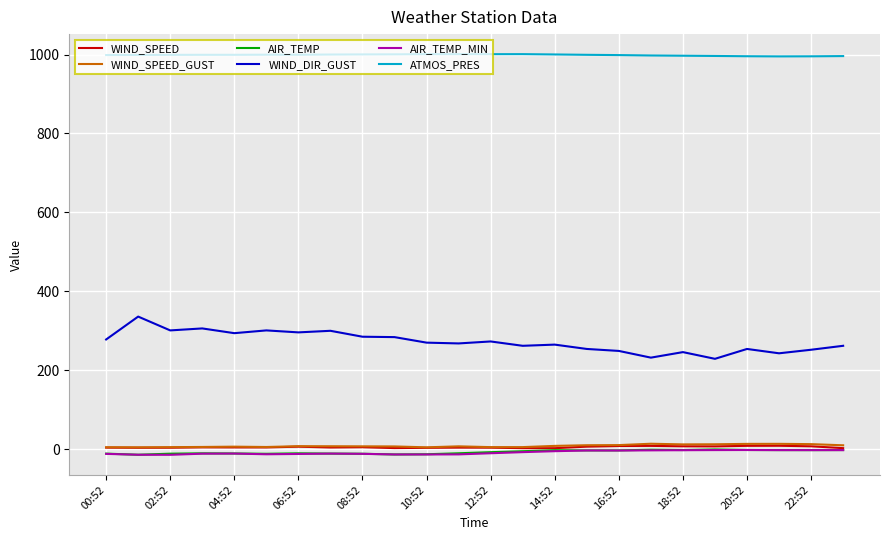

How many lines are shown in the chart?

6